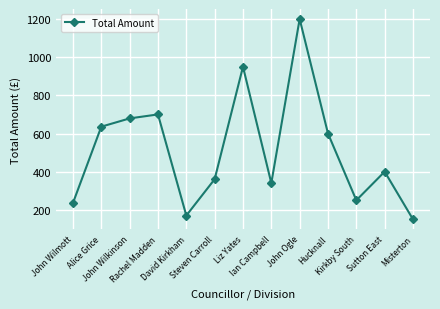

Reading left to right, transcribe all the data shown in this chart.

John Wilmott=235.8	Alice Grice=635.8	John Wilkinson=679.1	Rachel Madden=700.0	David Kirkham=170.0	Steven Carroll=360.4	Liz Yates=950.0	Ian Campbell=340.0	John Ogle=1200.0	Hucknall=600.0	Kirkby South=250.0	Sutton East=400.0	Misterton=150.0